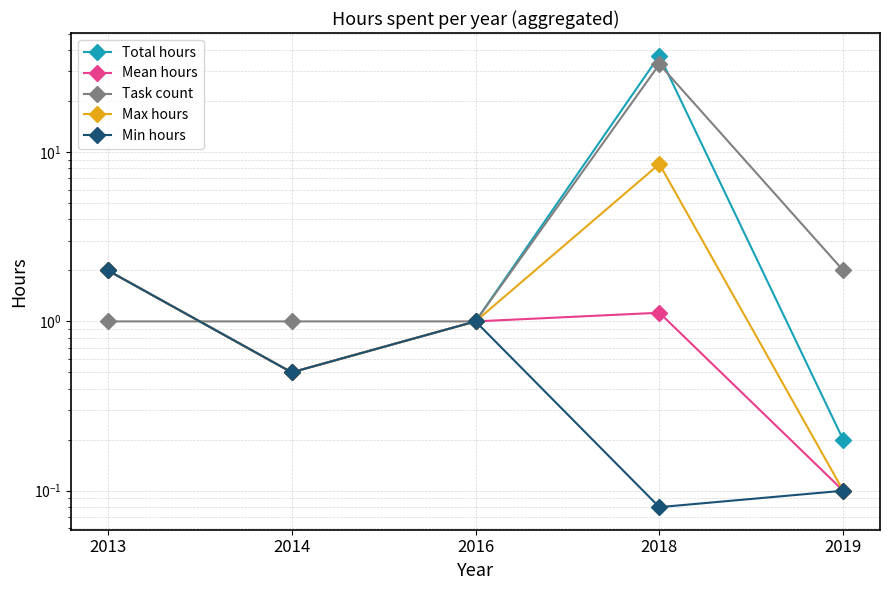

What is the difference between the maximum and minimum values in the Max hours series?

8.4